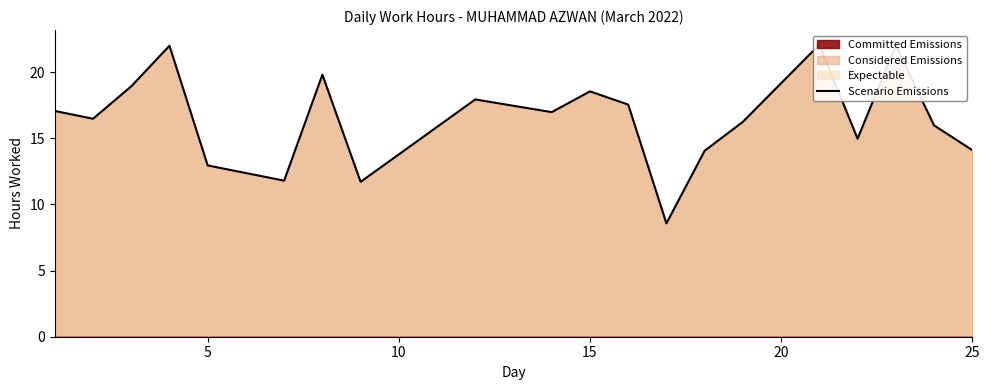

What is the change in value from 0 to 10?

+1.9